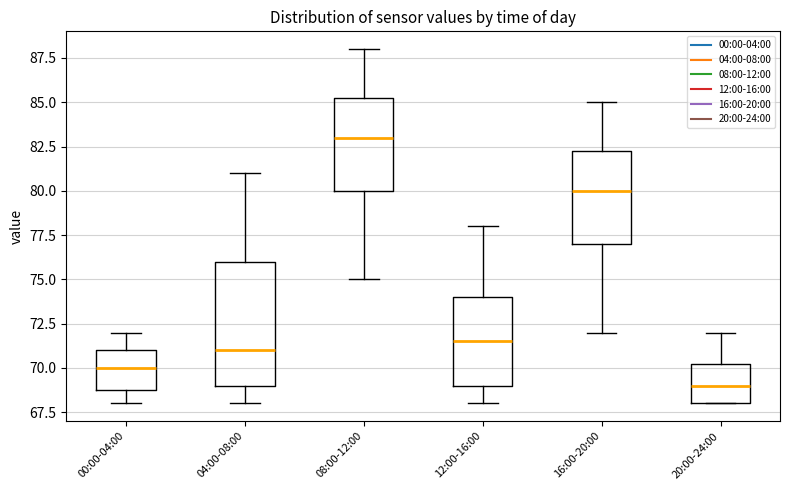

Which box is the tallest, from its lower edge to its upper edge?

04:00-08:00